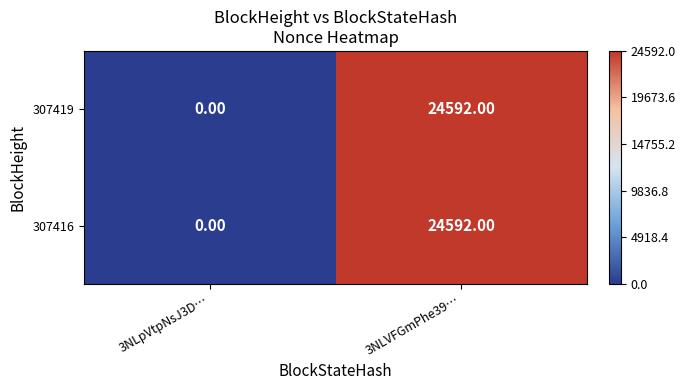

At how many categories does at least one series exceed 18536?

1